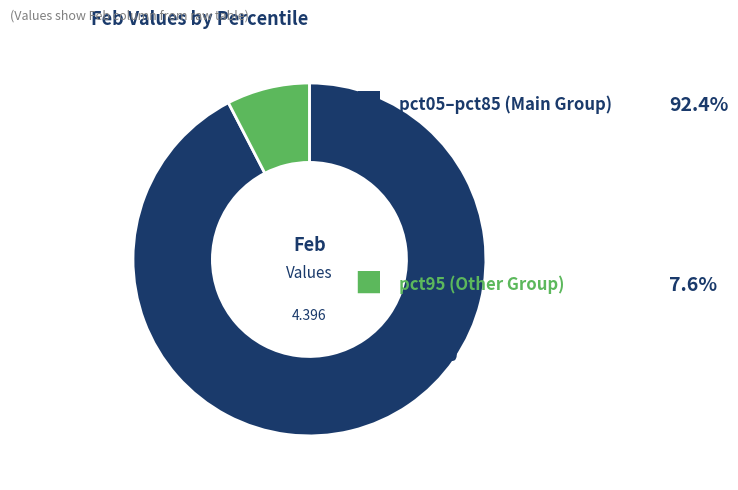

Is there any slice that represents more than half of the pie?

Yes